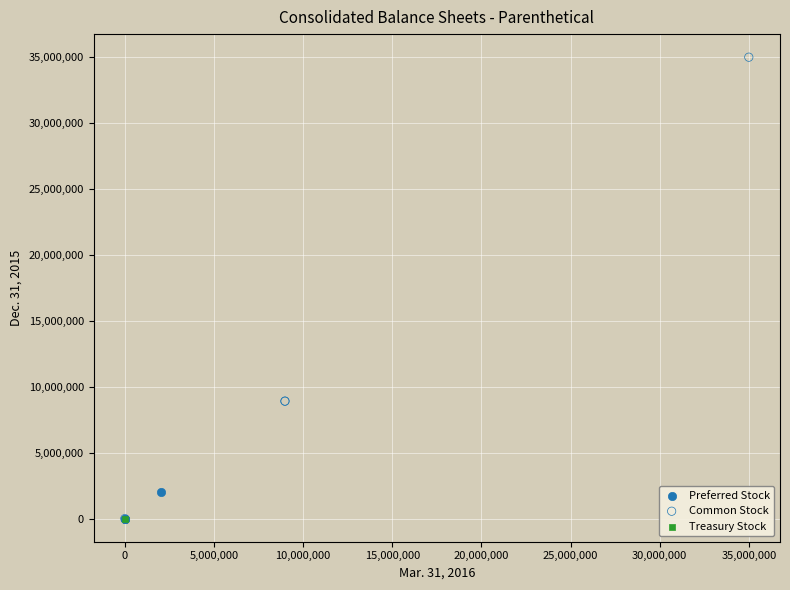

What are all the series names shown in the legend?

Preferred Stock, Common Stock, Treasury Stock